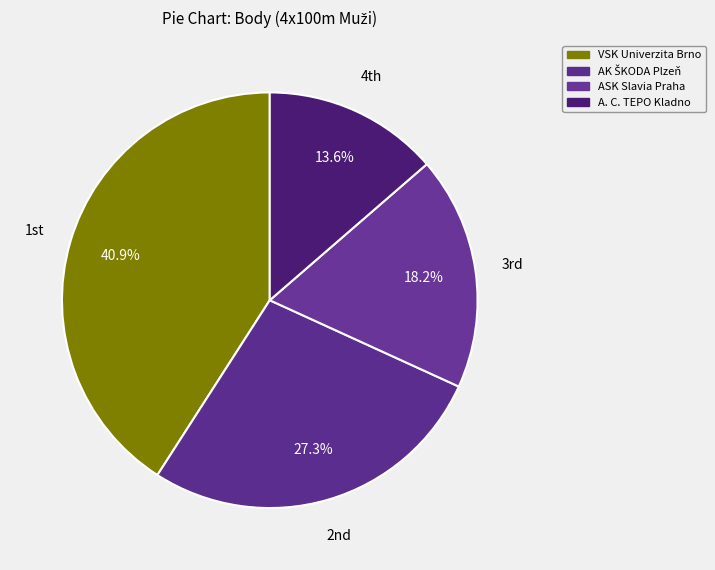

Is VSK Univerzita Brno the majority of the pie?

No